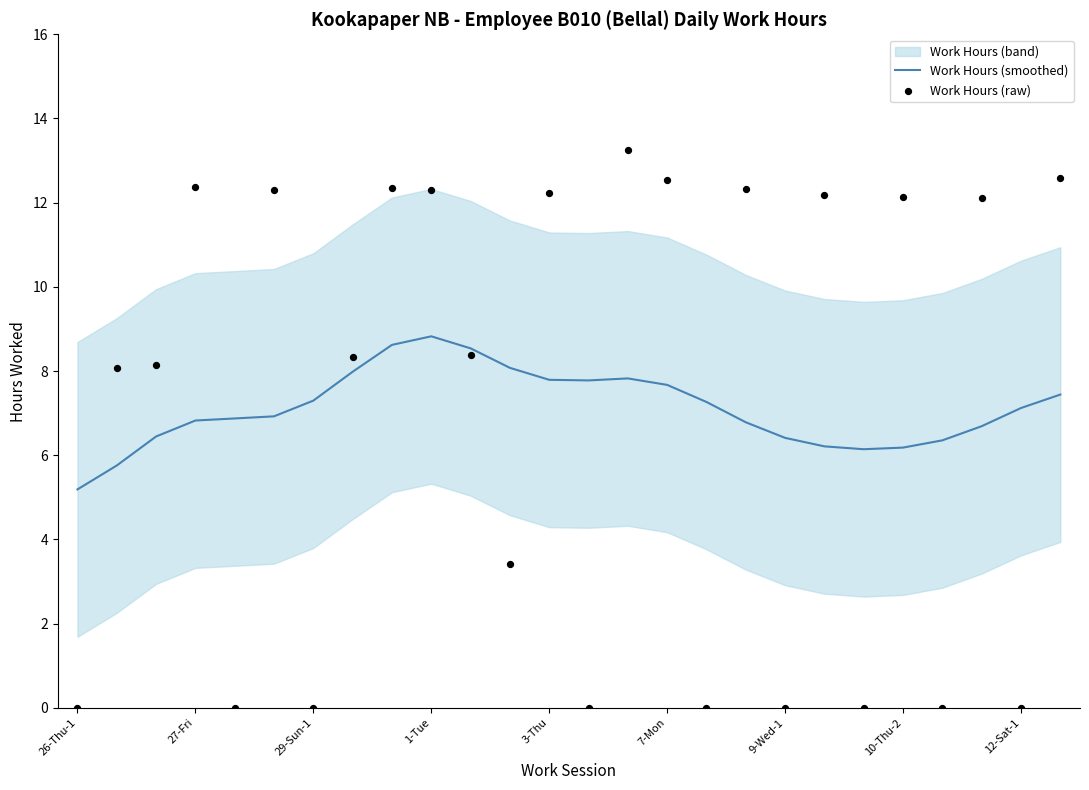

Which series contains the lowest Y value?

Work Hours (raw)